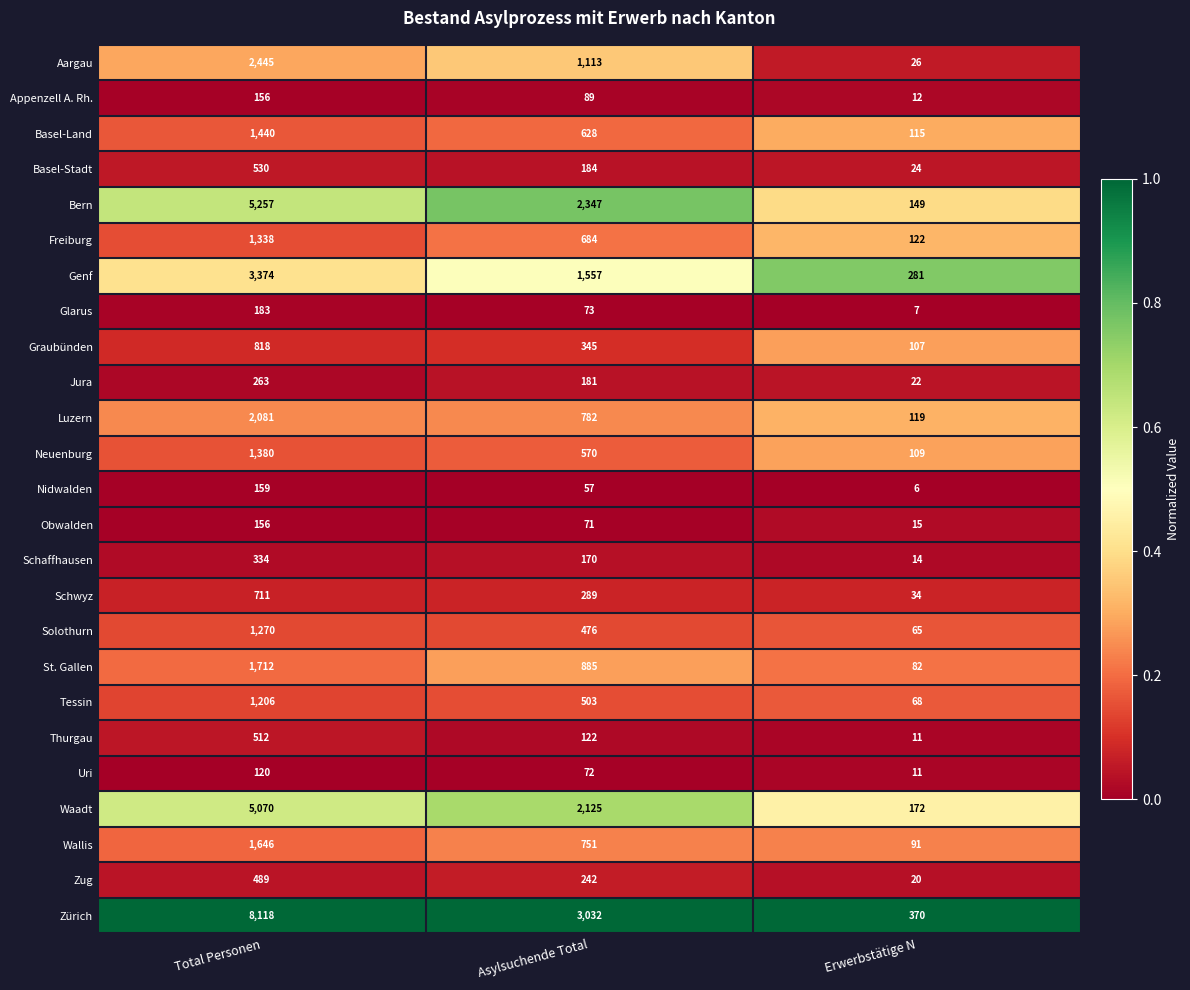

What is the total value across all series at Asylsuchende Total?

17348